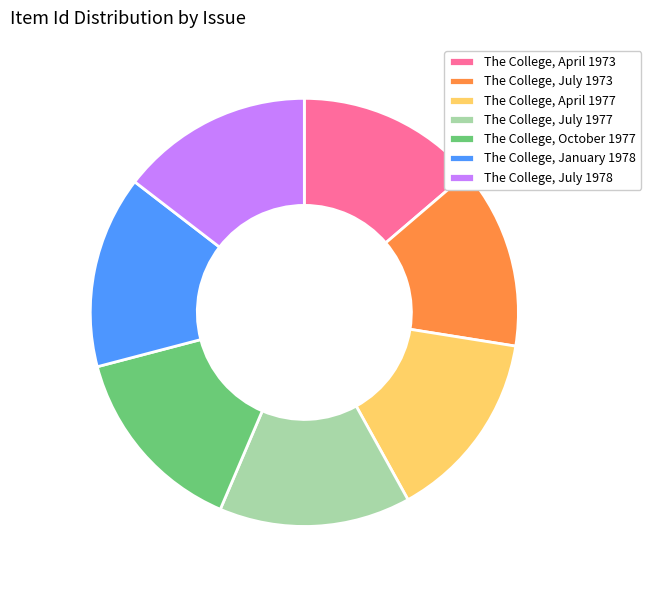

Approximately how many times larger is the value at The College, April 1973 compared to The College, July 1973?

1.0